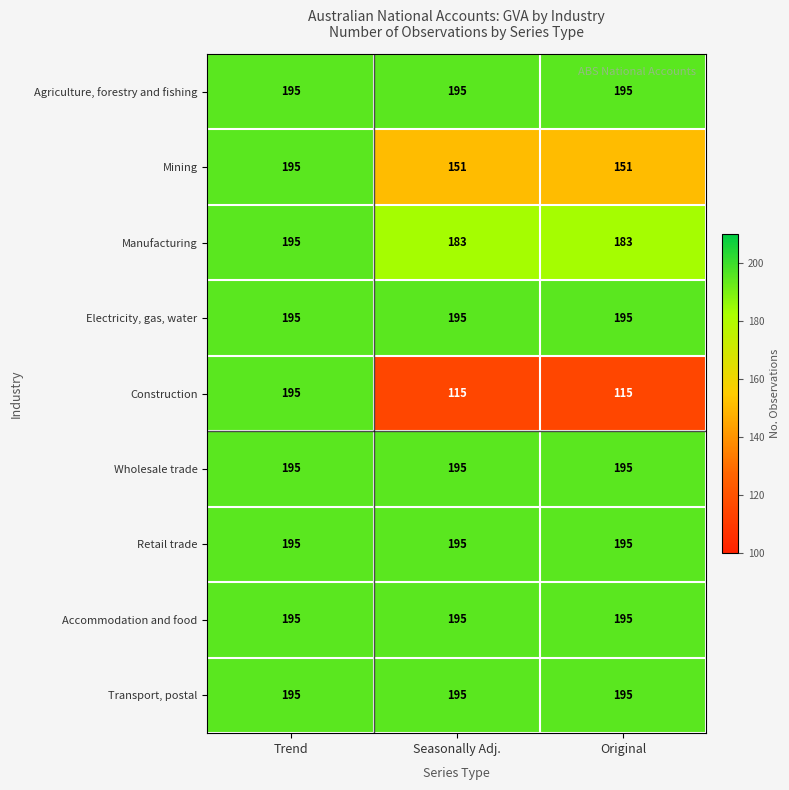

Which category has the highest value in the Manufacturing series?

Trend